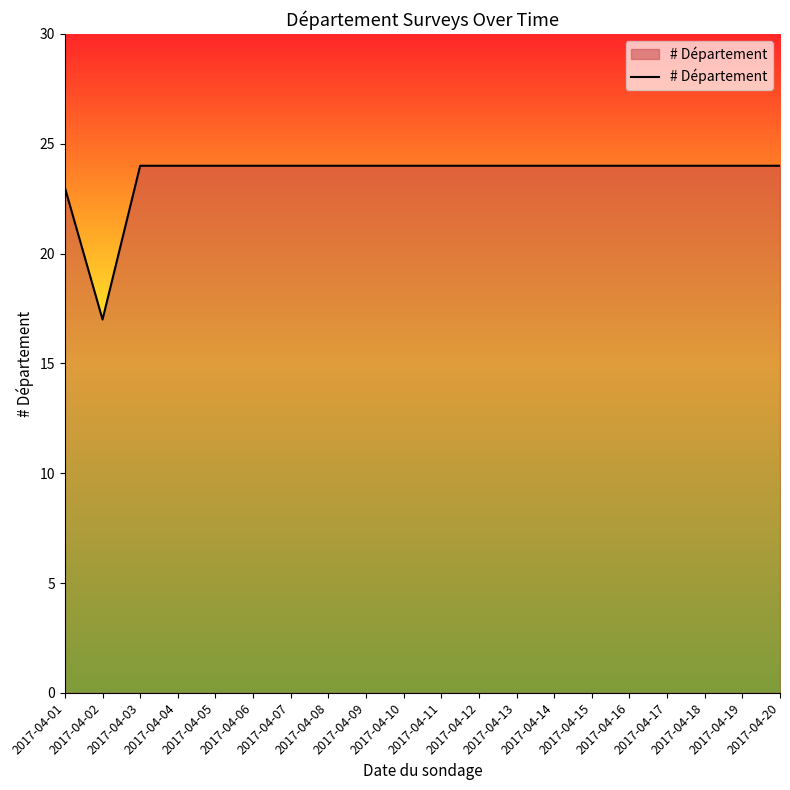

What is the greatest value displayed?

24